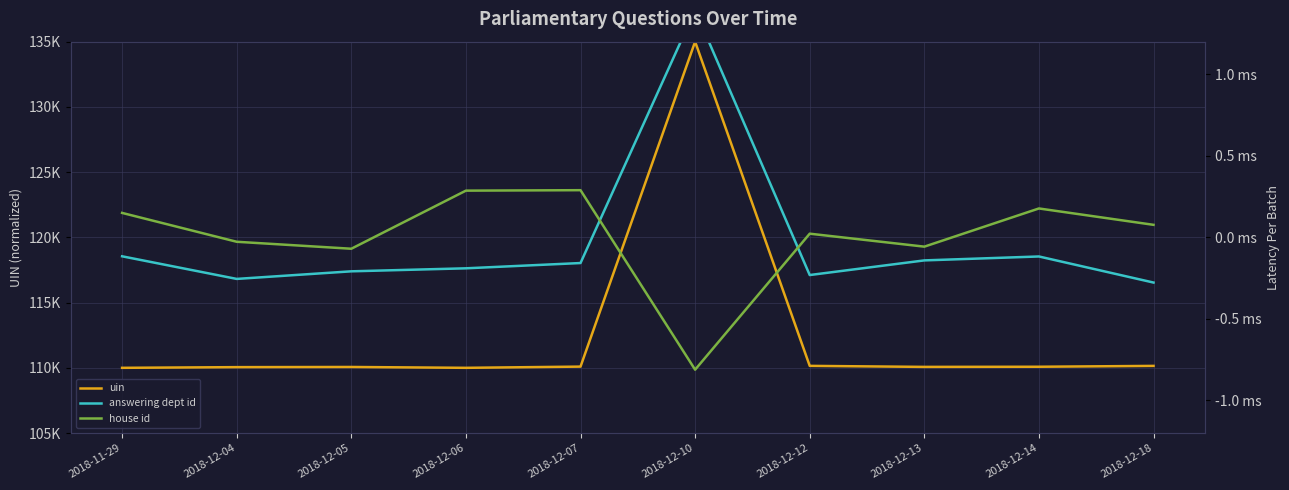

How many positive values does the answering dept id series have?

1